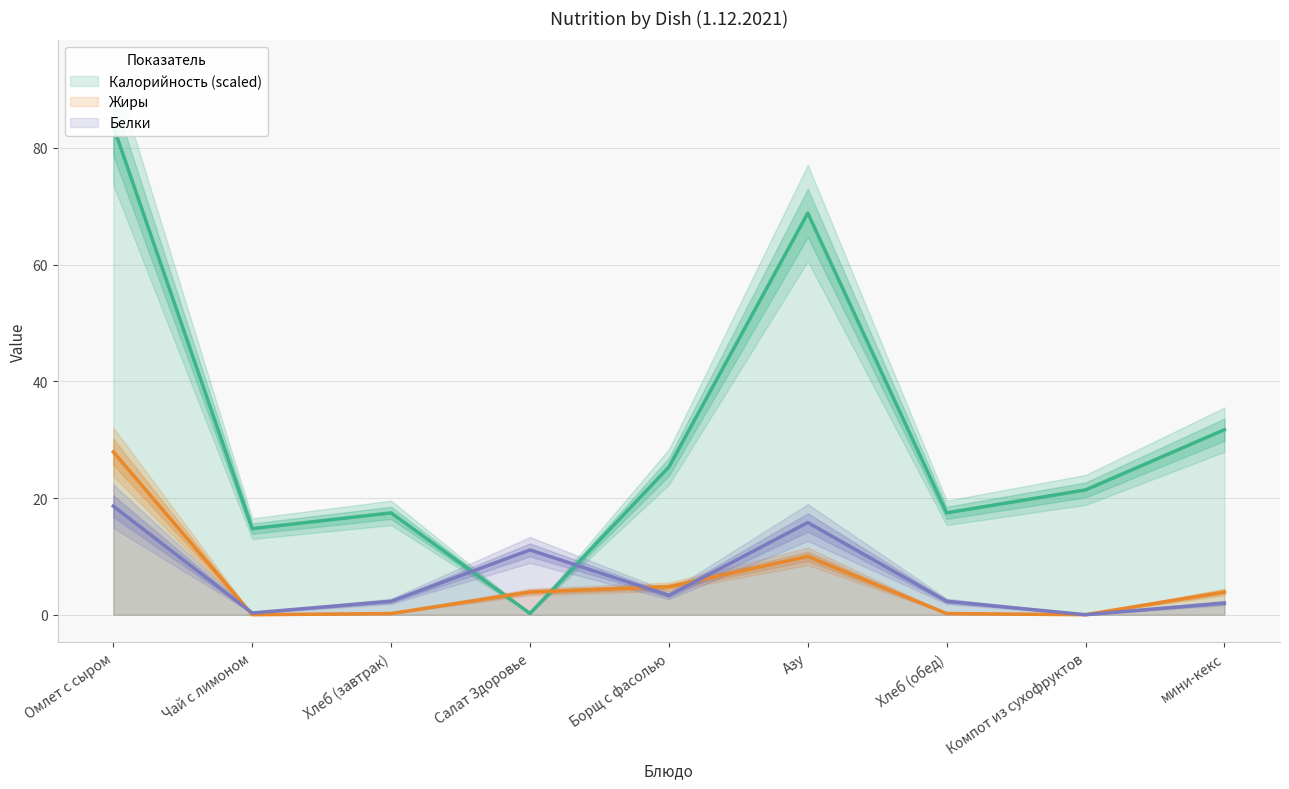

The value of Жиры at Салат Здоровье is 3.9. True or false?

True